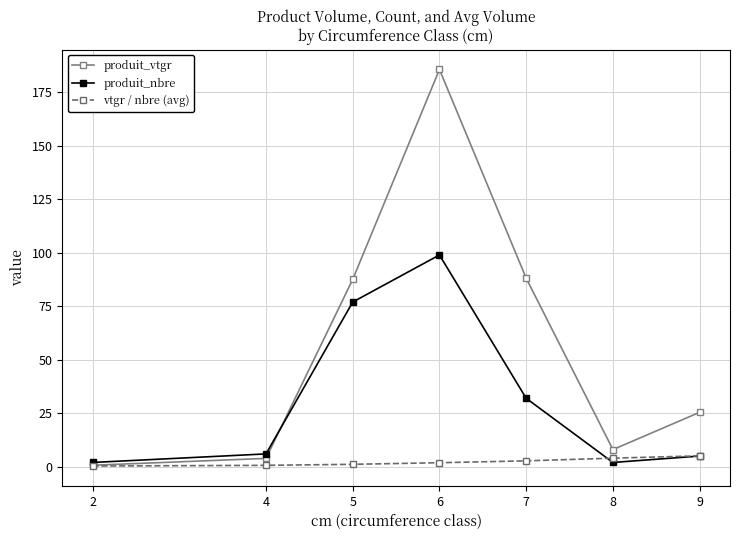

What is the lowest value of the produit_vtgr series?

0.7